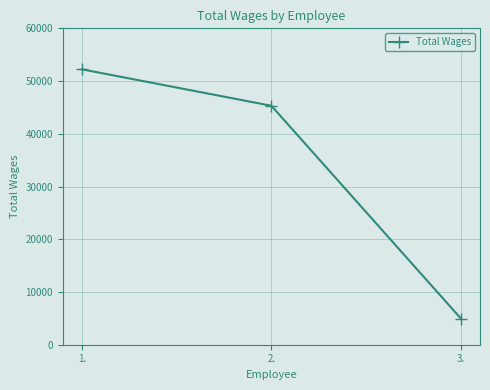

At which label does the data first exceed 45316?

1.